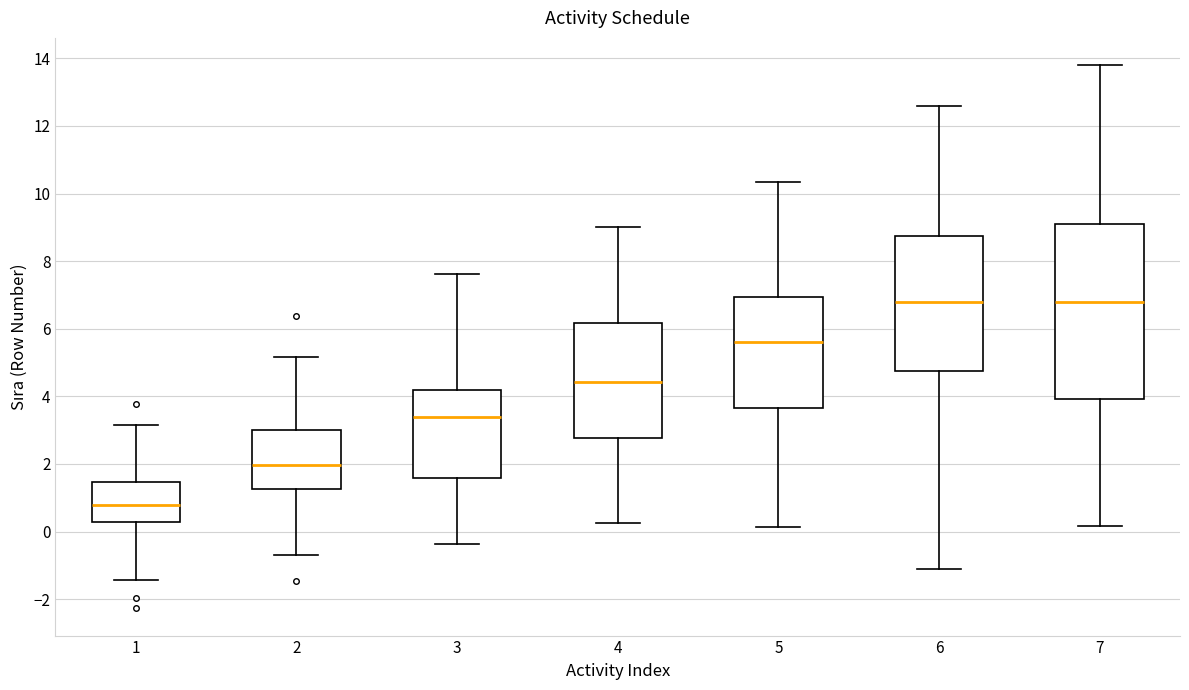

Reading left to right, transcribe this box plot: for each box, give where its median line is, the range the box spans, and where its two whiskers end, as read against the y-axis. The values are not printed on the chart, so give them approximately, as read against the axis.

1: median 0.8, box 0.2 to 1.4, whiskers -1.4 to 3.2
2: median 2.0, box 1.2 to 3.0, whiskers -0.6 to 5.2
3: median 3.4, box 1.6 to 4.2, whiskers -0.4 to 7.6
4: median 4.4, box 2.8 to 6.2, whiskers 0.2 to 9.0
5: median 5.6, box 3.6 to 7.0, whiskers 0.2 to 10.4
6: median 6.8, box 4.8 to 8.8, whiskers -1.2 to 12.6
7: median 6.8, box 4.0 to 9.2, whiskers 0.2 to 13.8